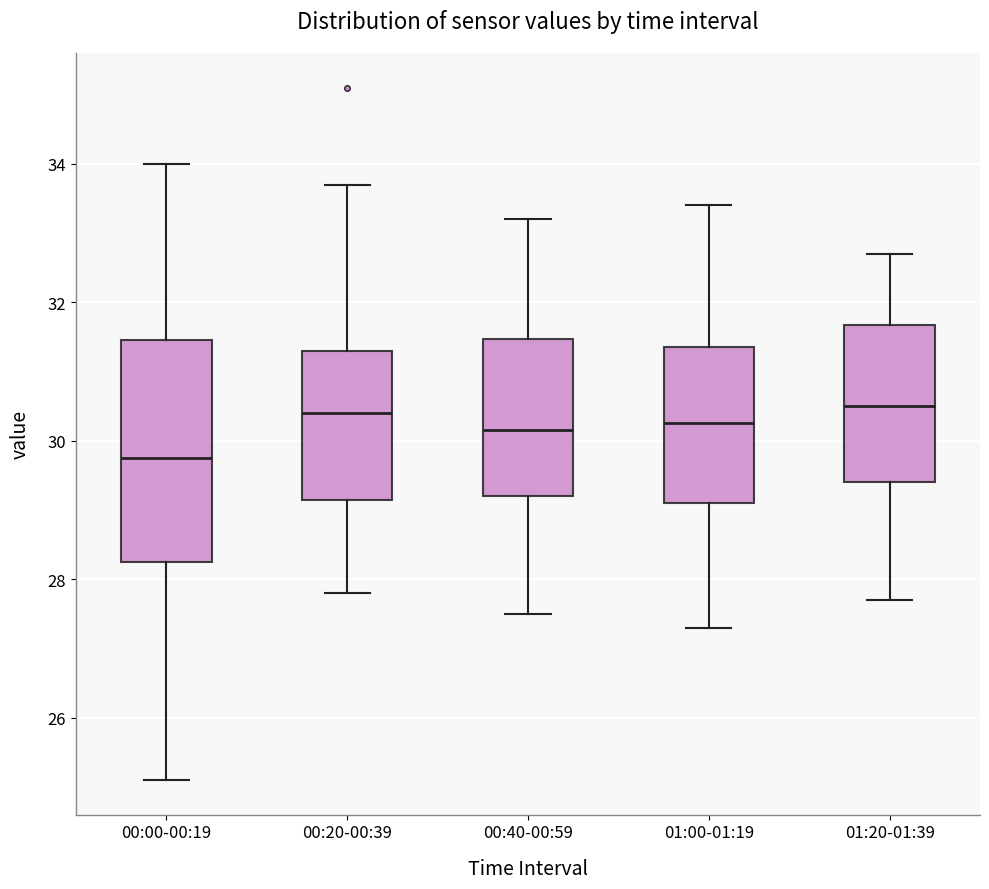

Which box is the tallest, from its lower edge to its upper edge?

00:00-00:19